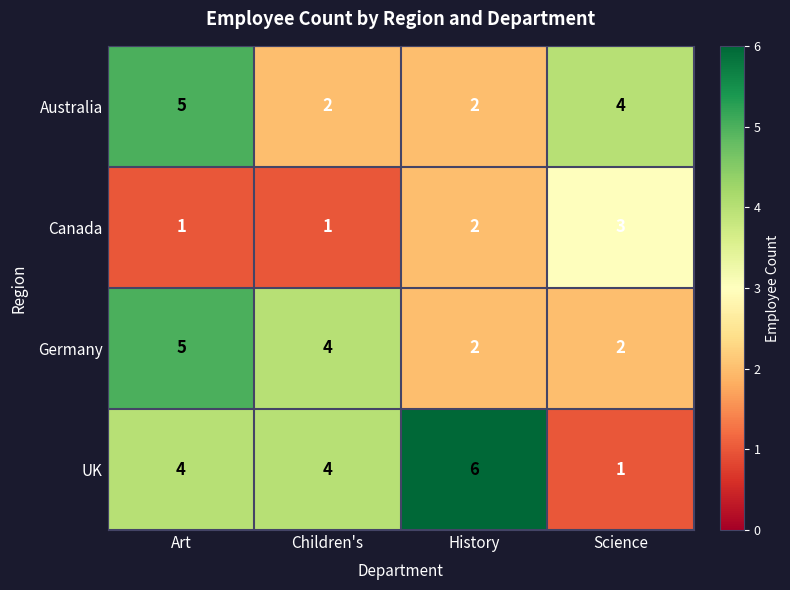

At which category is the sum across all series the highest?

Art